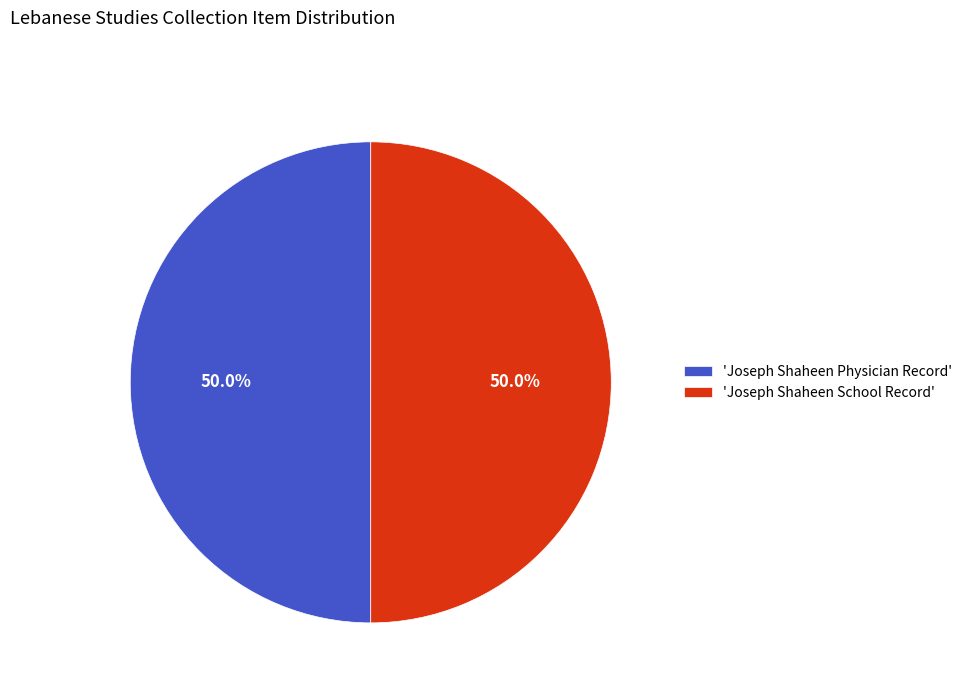

Approximately how many times larger is the value at 'Joseph Shaheen Physician Record' compared to 'Joseph Shaheen School Record'?

1.0